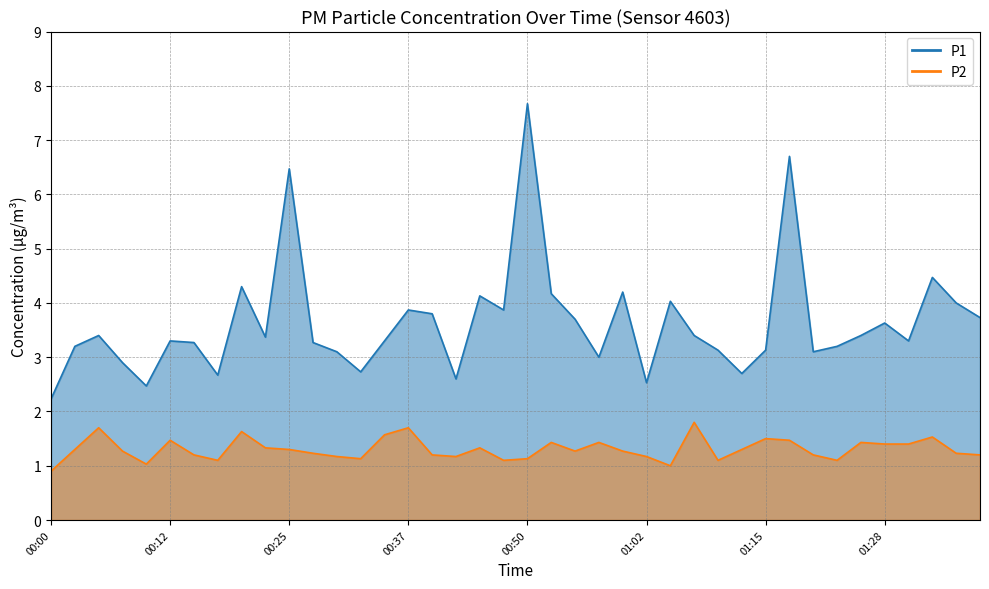

True or false: P1 and P2 intersect in this chart.

False